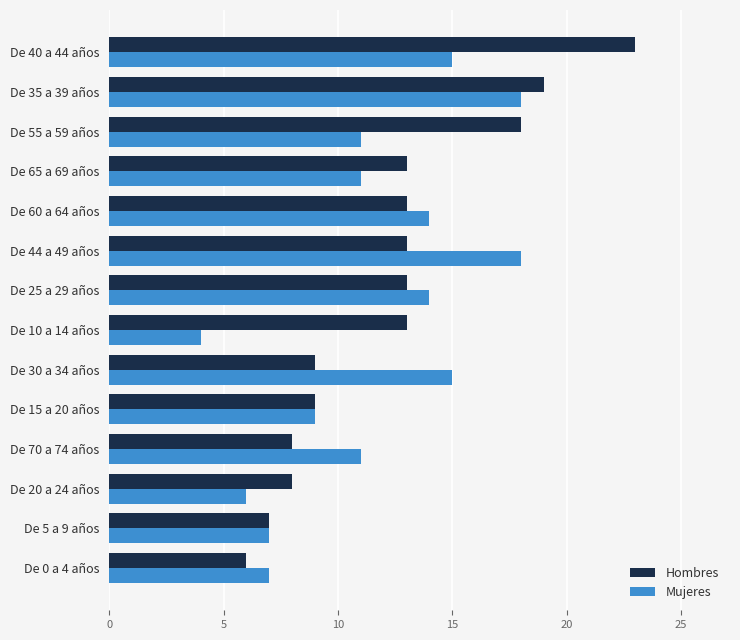

What is the smallest value displayed?

4